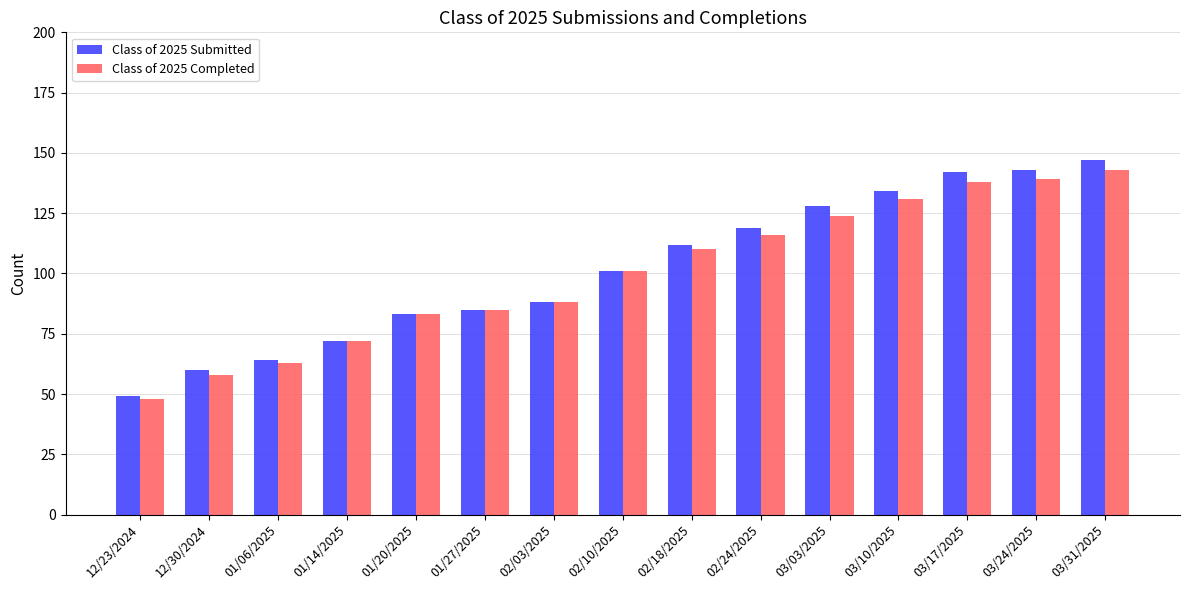

Is the value of Class of 2025 Submitted at 03/31/2025 greater than the value of Class of 2025 Completed at 03/24/2025?

Yes